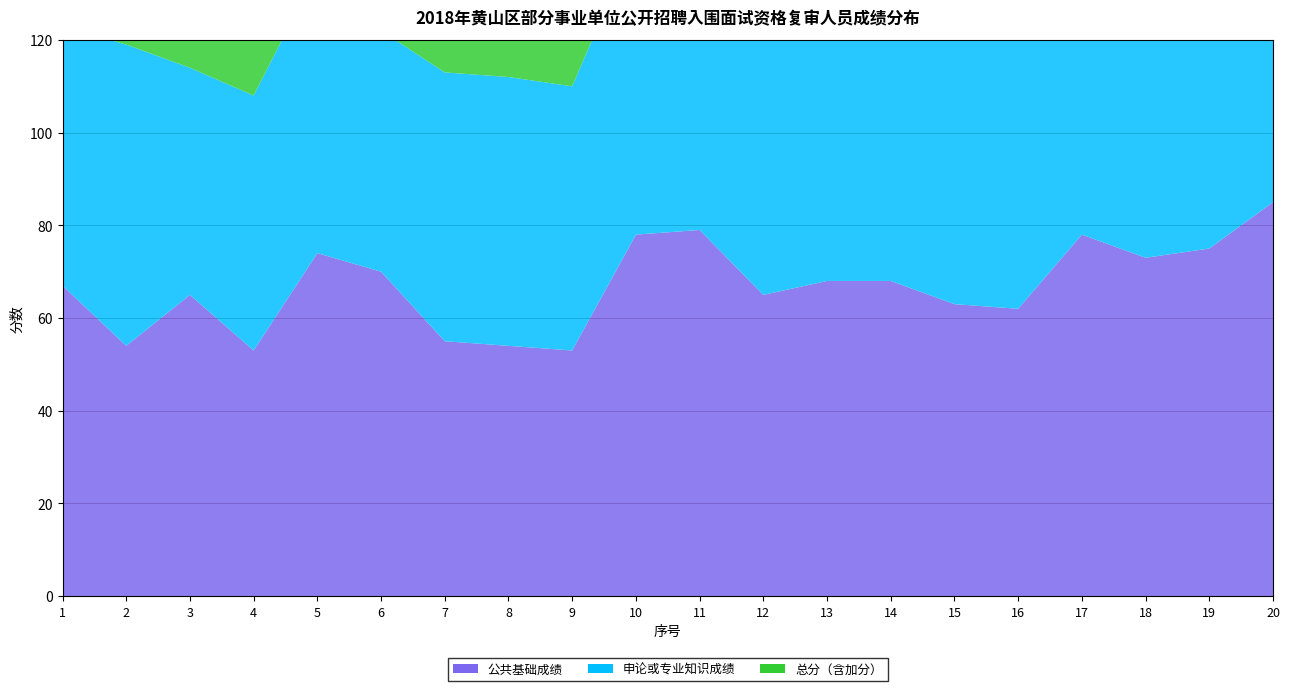

Reading right to left, what are all the values shown in this chart?

公共基础成绩: 85.0	75.0	73.0	78.0	62.0	63.0	68.0	68.0	65.0	79.0	78.0	53.0	54.0	55.0	70.0	74.0	53.0	65.0	54.0	67.0
申论或专业知识成绩: 54.0	71.0	60.0	59.0	73.0	63.0	62.0	63.0	67.0	60.0	64.0	57.0	58.0	58.0	52.0	61.0	55.0	49.0	65.0	56.0
总分（含加分）: 68.0	74.8	65.8	67.5	68.0	63.0	64.7	65.2	66.1	68.5	70.3	55.2	56.2	56.6	60.1	66.8	54.1	56.2	60.0	61.0